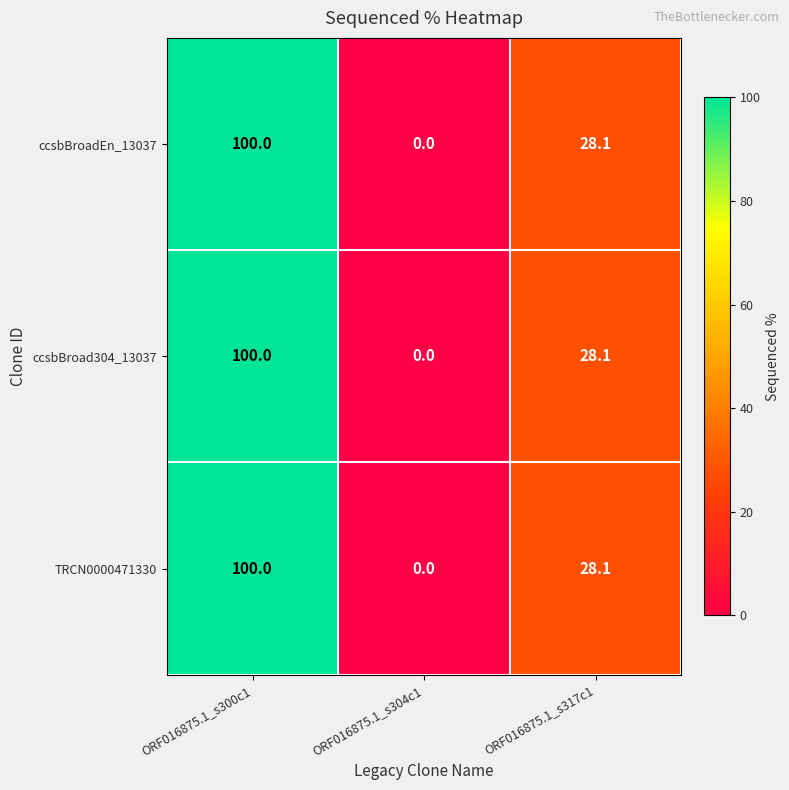

The value of ccsbBroadEn_13037 at ORF016875.1_s300c1 is 142.1. True or false?

False